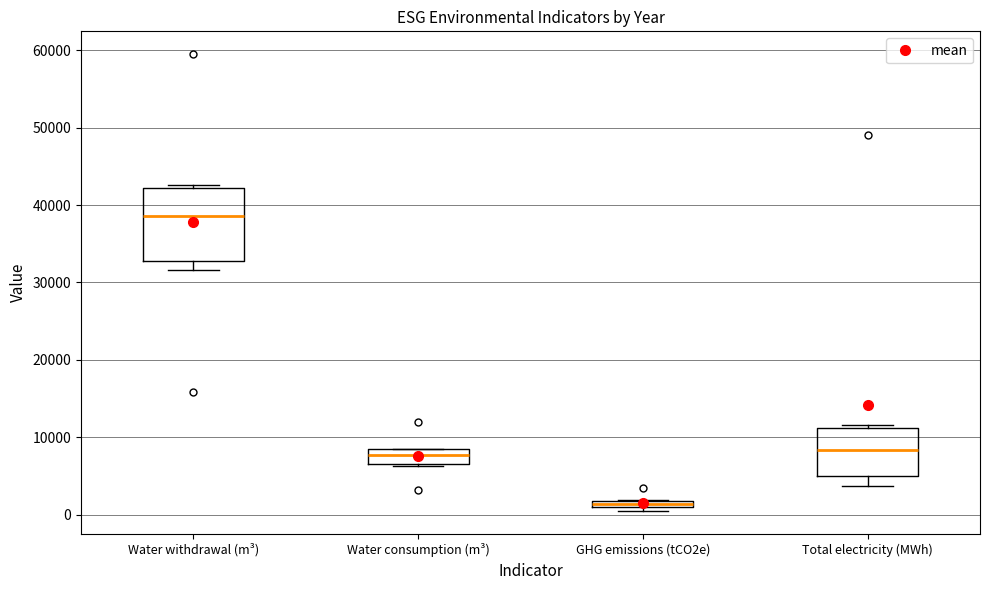

Comparing the boxes themselves (not the whiskers), which one is the tallest?

Water withdrawal (m³)